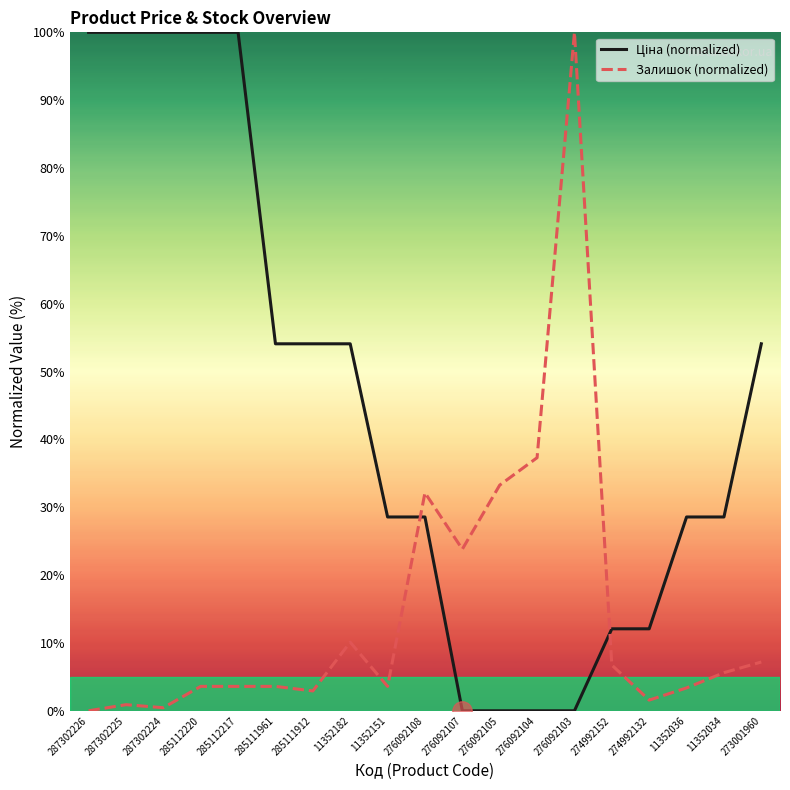

What position from the right is 285111912?

13